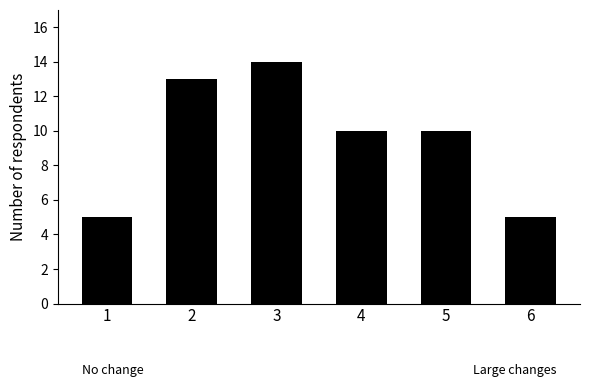

Is it true that the value at 4 is 6?

False